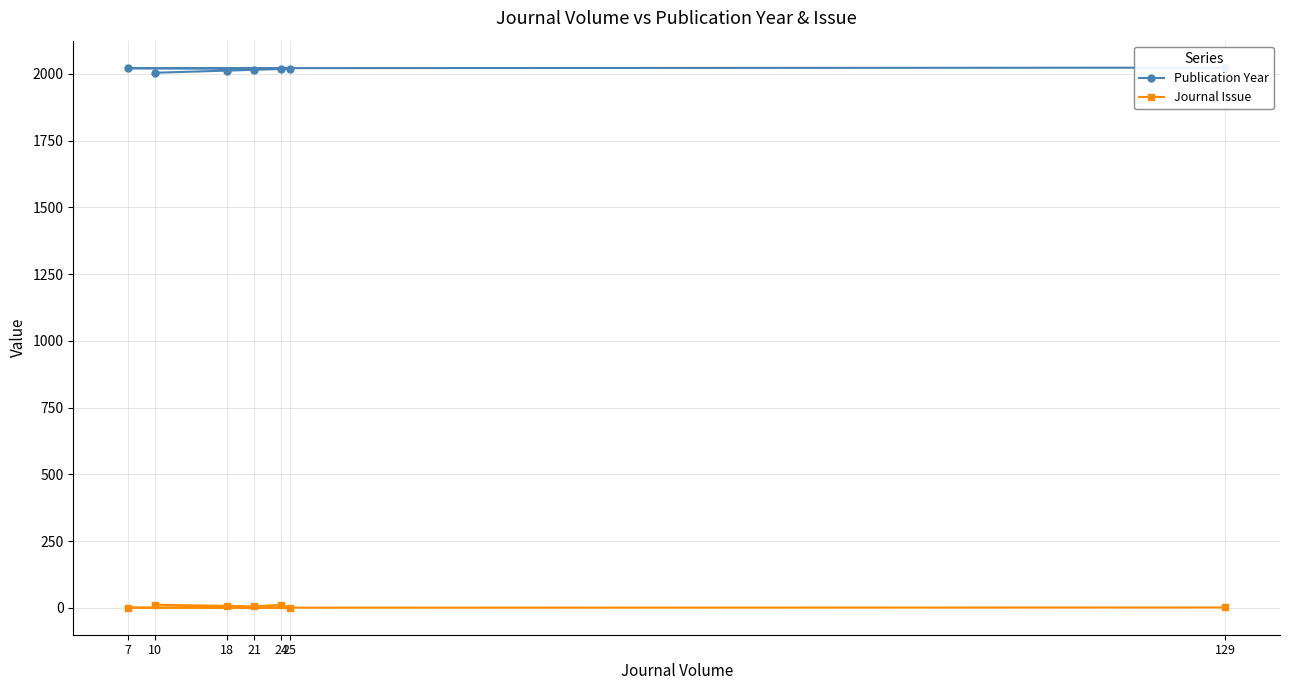

True or false: Journal Issue has a value of 8 at 18.

True